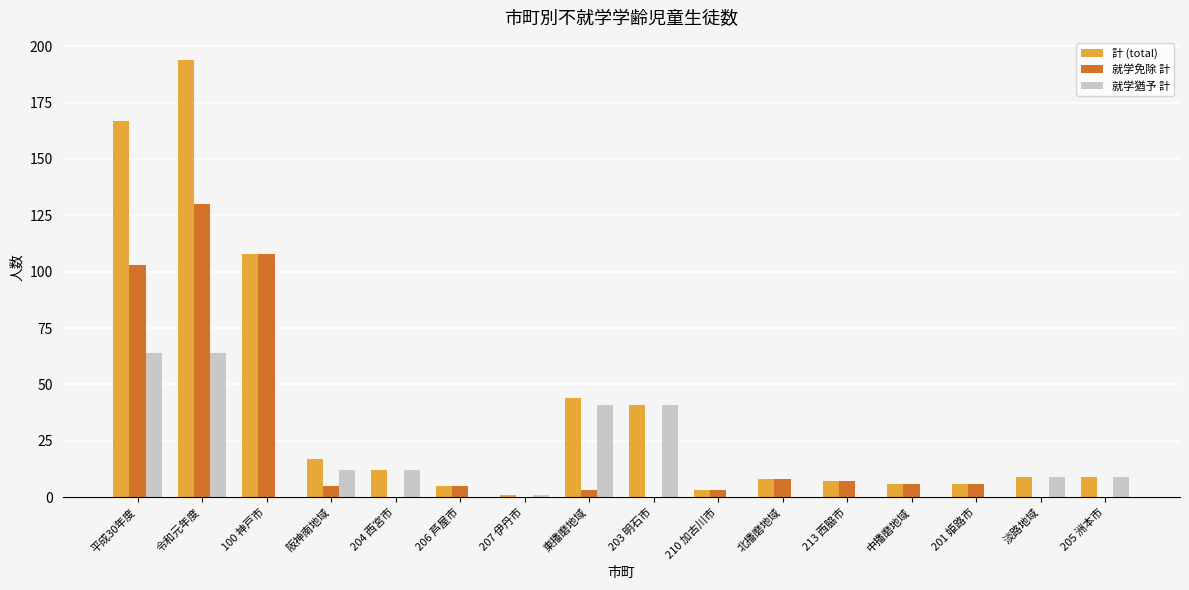

What is the sum of all 計 (total) values?

637